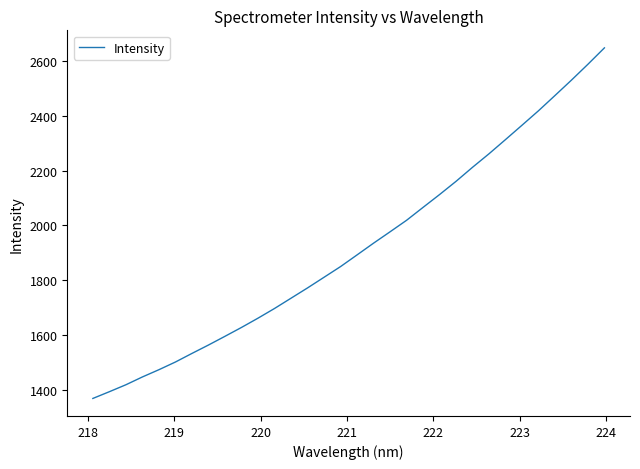

Reading left to right, transcribe all the data shown in this chart.

1369.9	1394.4	1419.7	1448.2	1474.6	1502.6	1533.9	1564.5	1596.3	1628.6	1662.4	1697.7	1735.1	1772.6	1811.4	1850.3	1892.8	1935.6	1977.0	2018.8	2065.9	2112.6	2160.8	2212.0	2261.2	2312.9	2365.2	2417.9	2473.5	2529.5	2587.4	2647.0